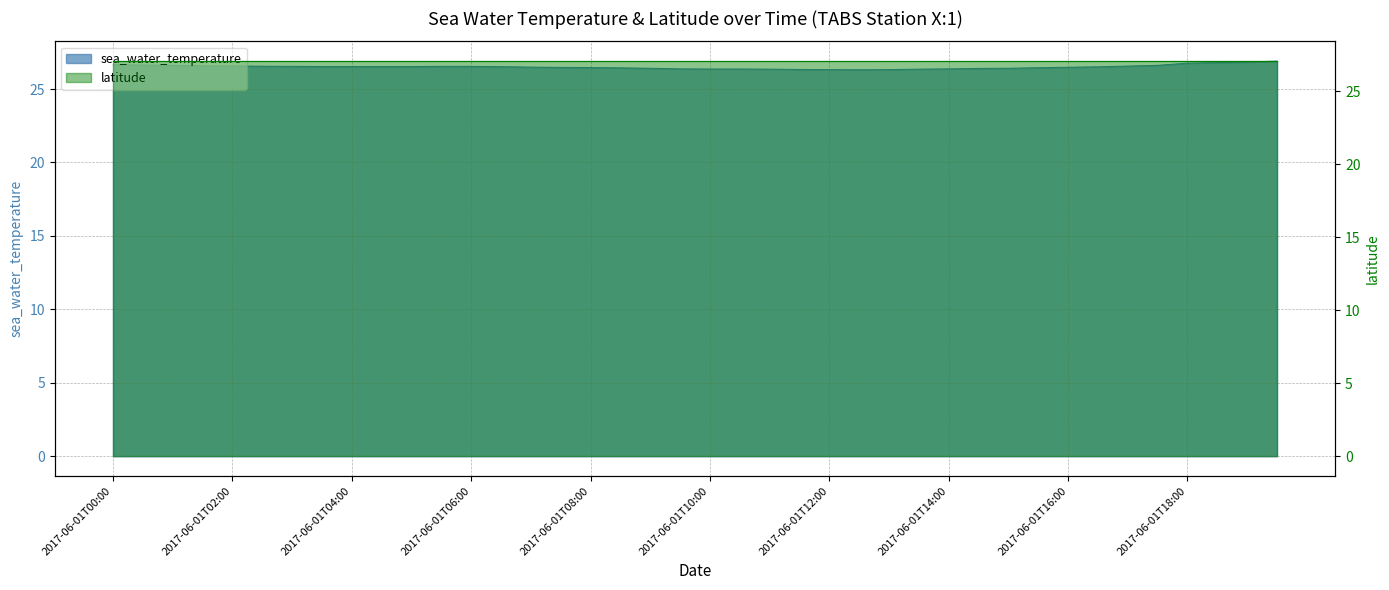

Does the chart display data point markers on the line(s)?

No